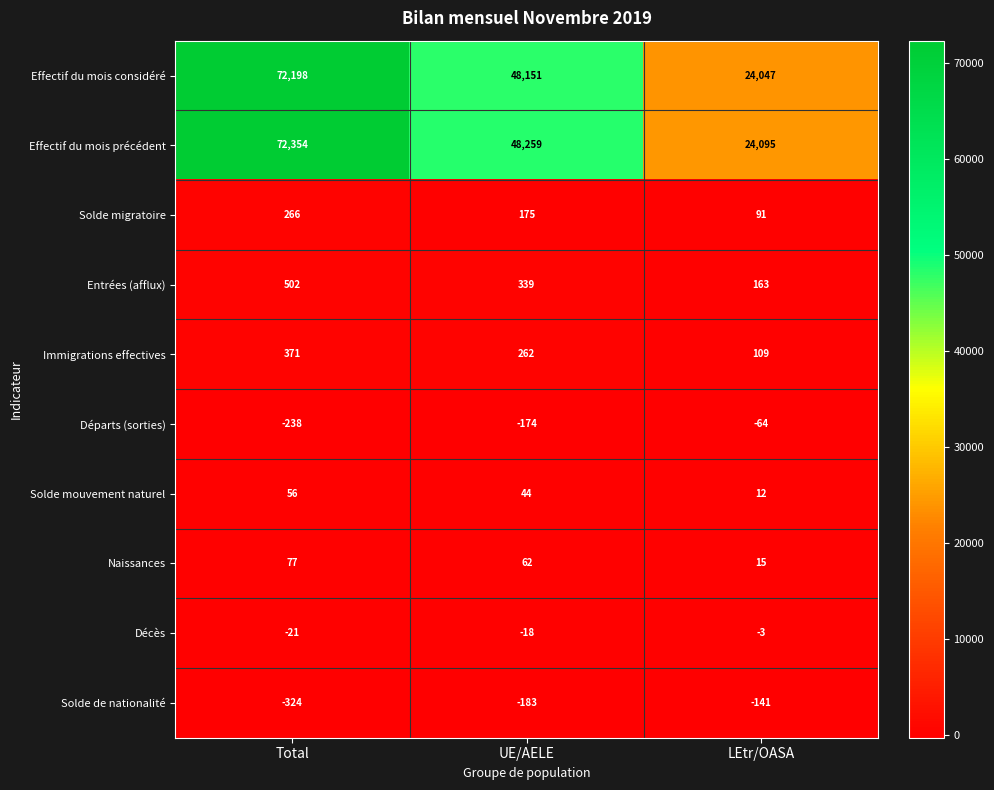

What is the lowest value of the Solde de nationalité series?

-324